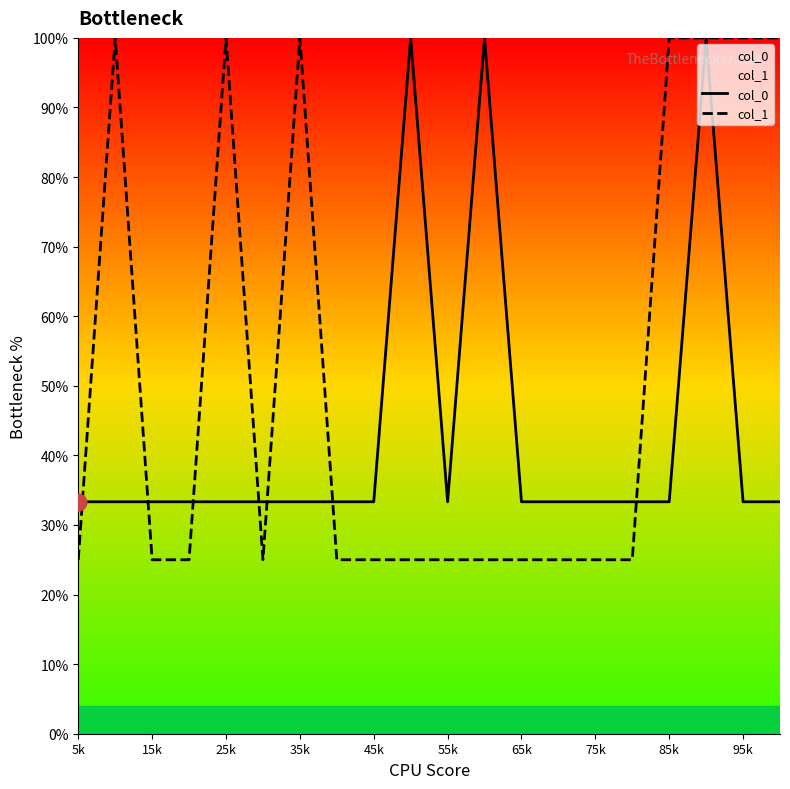

True or false: col_1 has a value of 0.4 at 95k.

False